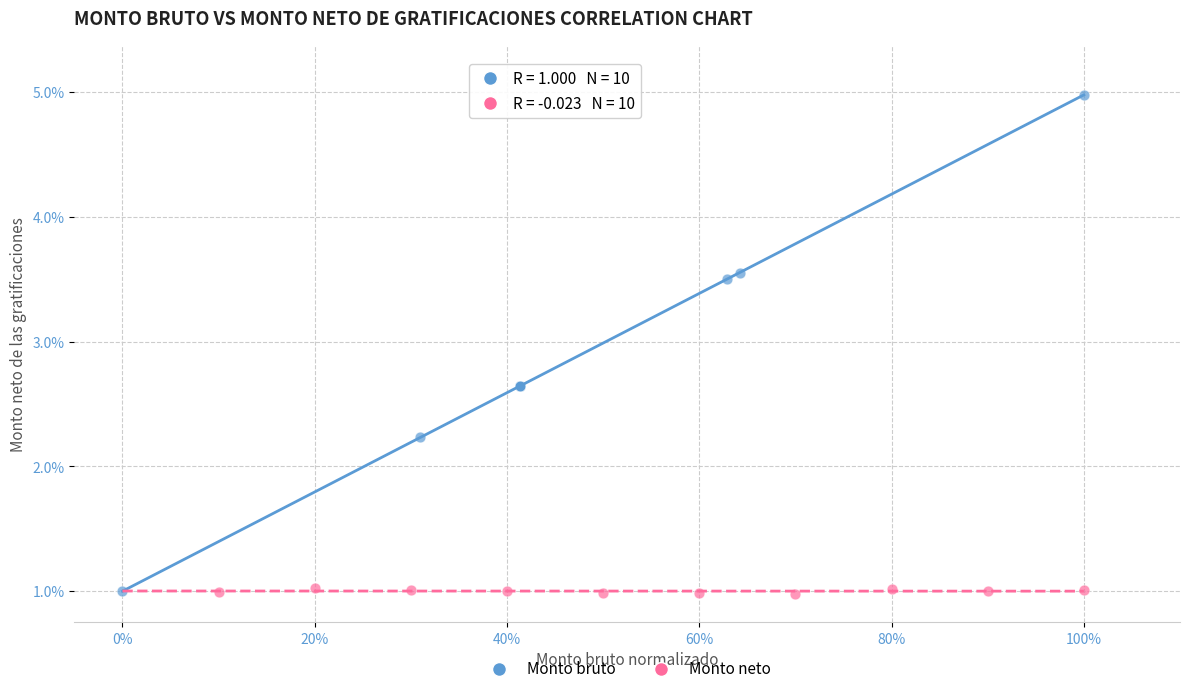

What are all the series names shown in the legend?

Monto bruto, Monto neto